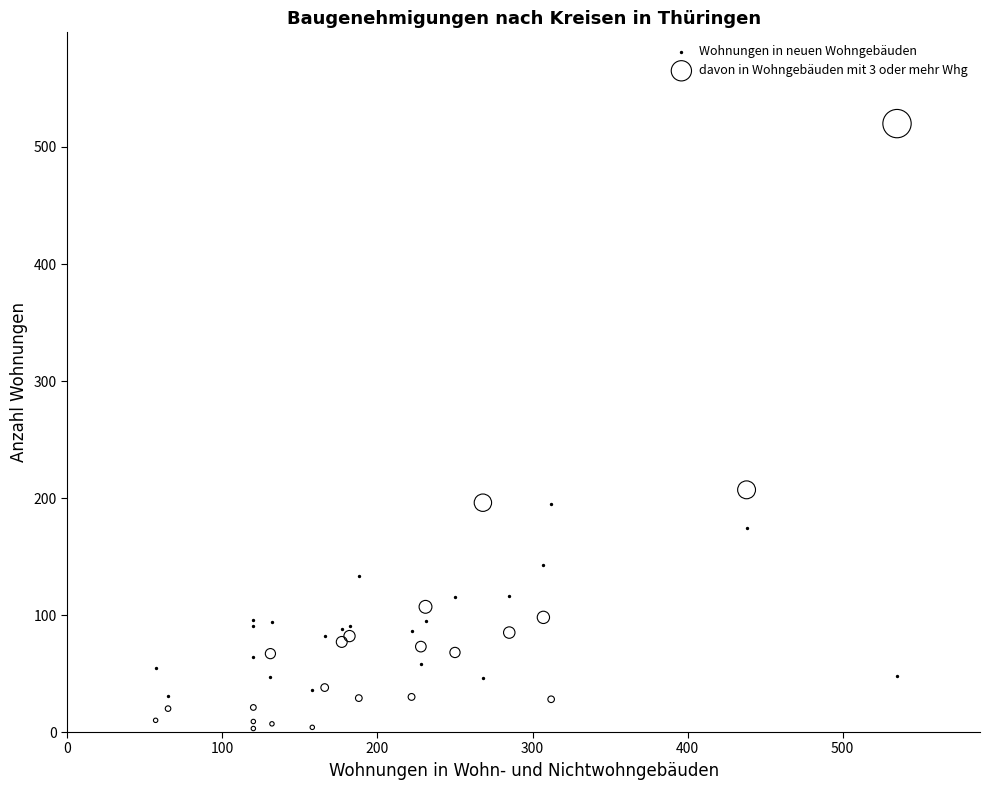

Across all series, what Y value is closest to 261?

207